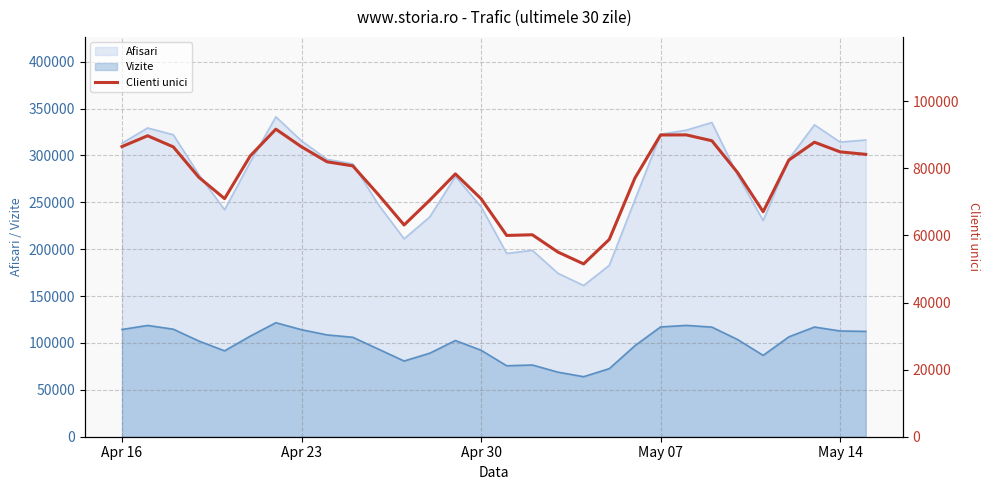

Does the chart have visible grid lines?

Yes